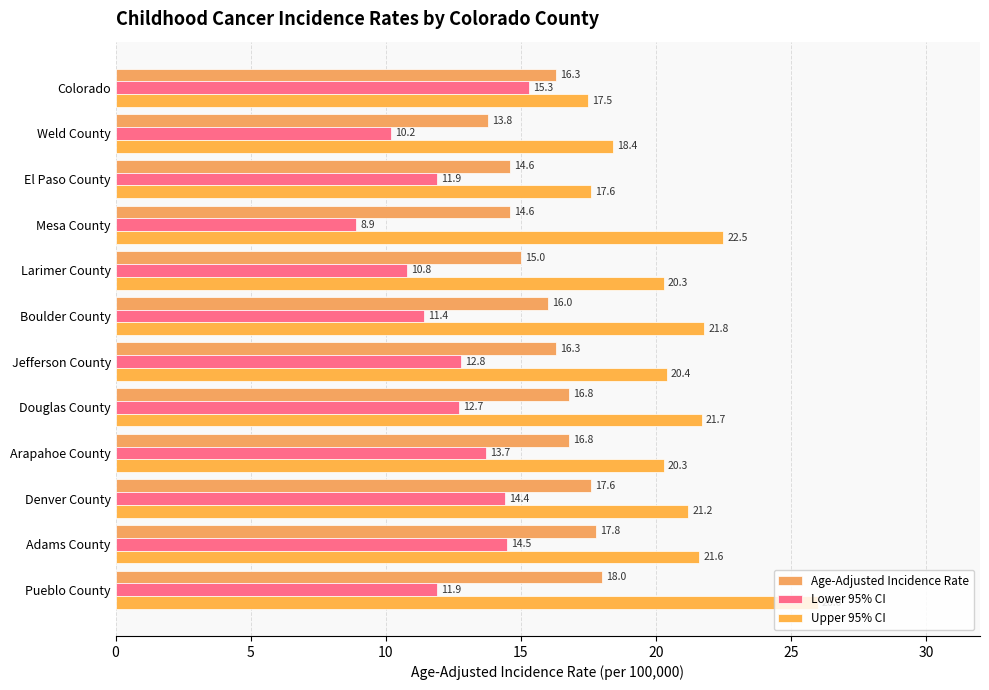

How many data points in Lower 95% CI are above 12?

6